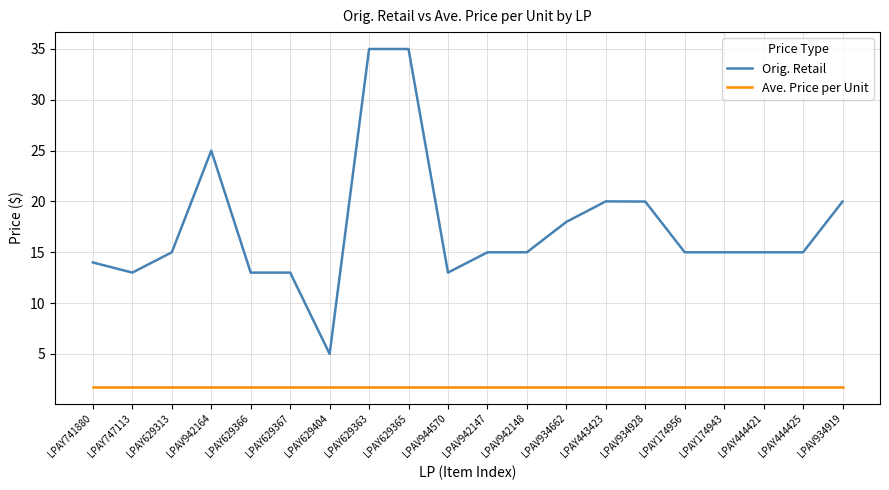

At how many categories does at least one series exceed 19?

6